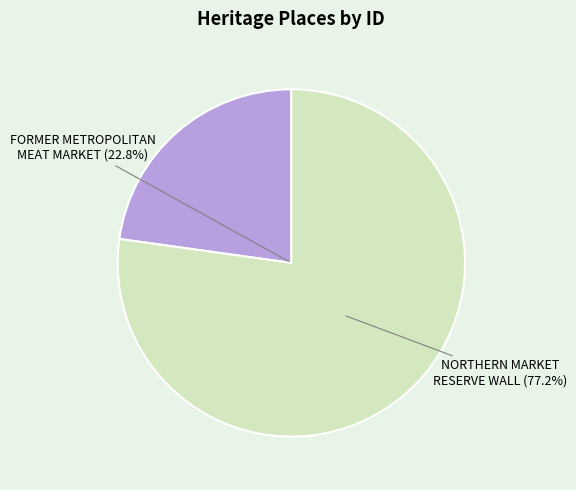

What percentage is the NORTHERN MARKET RESERVE WALL slice, to the nearest percent?

77%